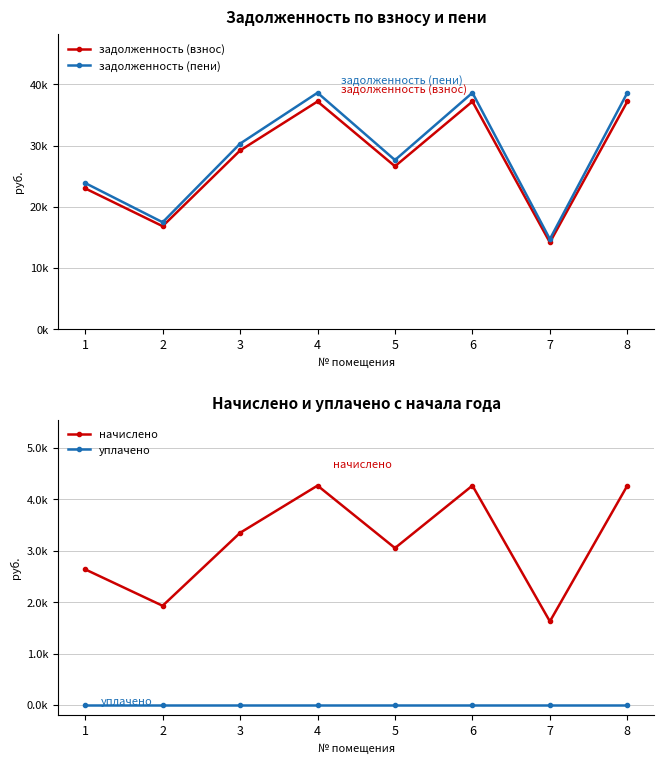

How many values in the начислено series exceed 3349?

4